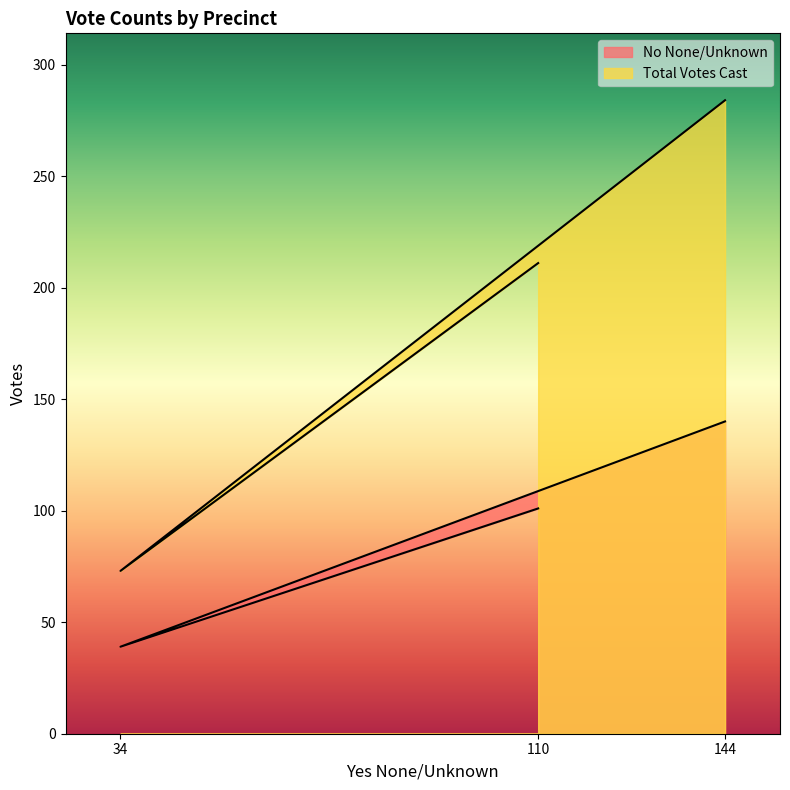

What are all the series names shown in the legend?

No None/Unknown, Total Votes Cast